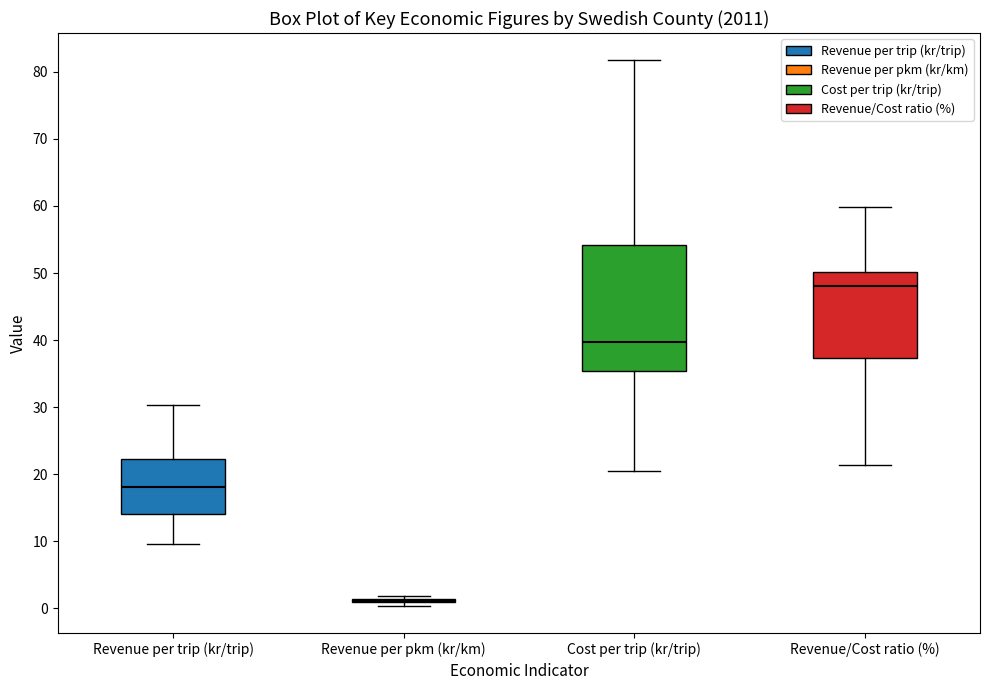

Reading left to right, read every box against the y-axis: the position of its median line, the range the box covers, and the ends of its whiskers. The values are not printed on the chart, so give them approximately, as read against the axis.

Revenue per trip (kr/trip): median 18, box 14 to 22, whiskers 10 to 30
Revenue per pkm (kr/km): box collapsed to a line at 1, whiskers 0 to 2
Cost per trip (kr/trip): median 40, box 35 to 54, whiskers 21 to 82
Revenue/Cost ratio (%): median 48, box 37 to 50, whiskers 21 to 60